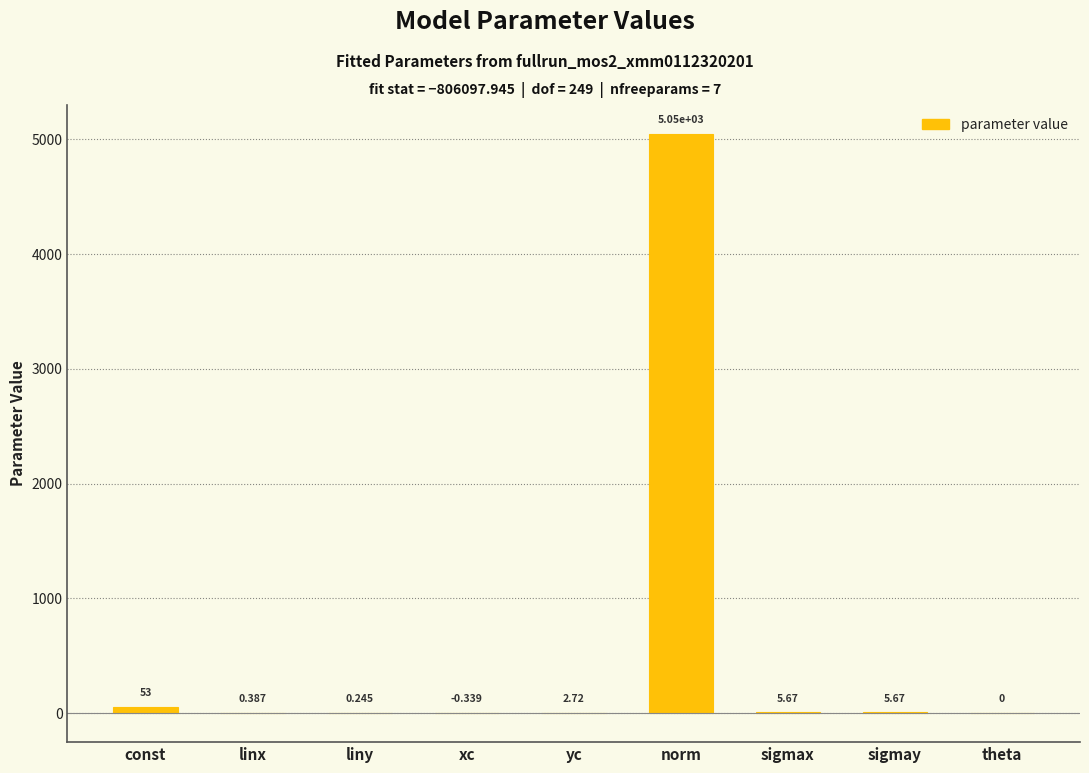

Which label corresponds to the largest value in the chart?

norm